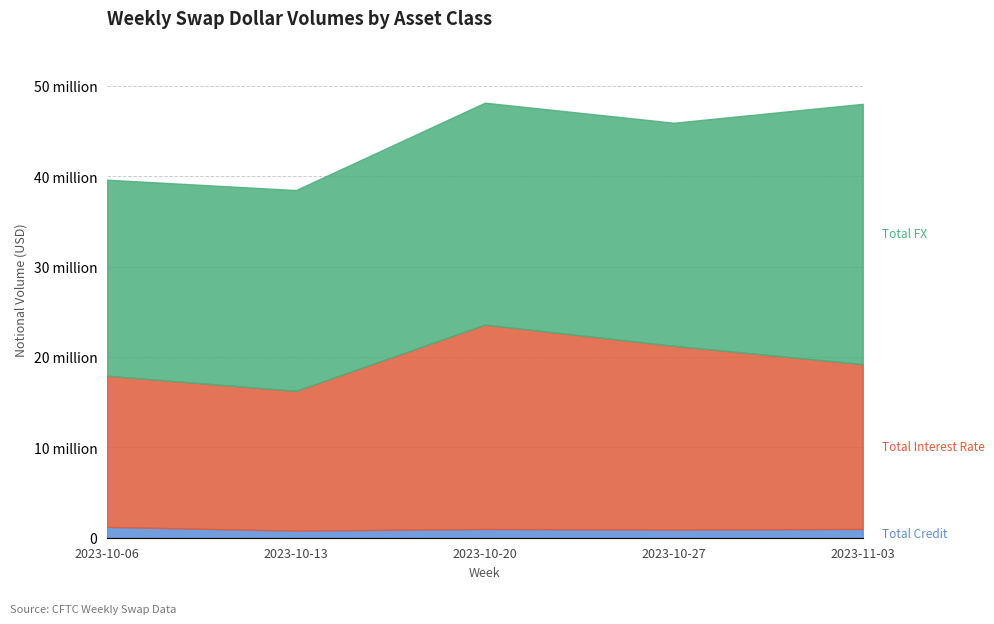

Does the chart have visible grid lines?

Yes